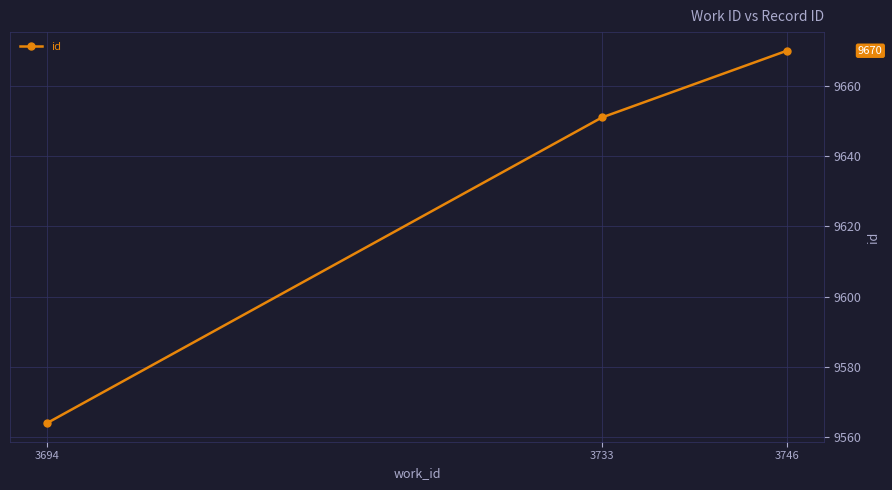

Reading right to left, list all the values displayed in this chart.

3746=9670	3733=9651	3694=9564